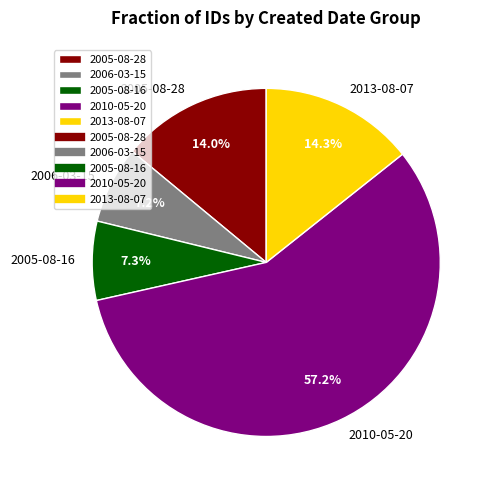

Between 2005-08-28 and 2010-05-20, which is larger?

2010-05-20